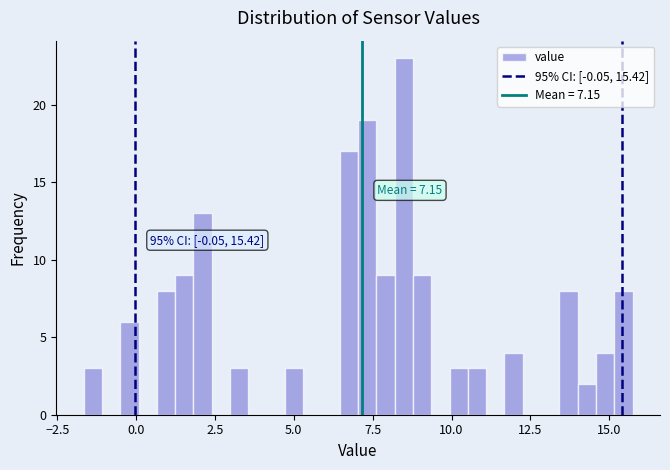

Read against the x-axis, roughly where is the centre of the tallest bar?

8.5